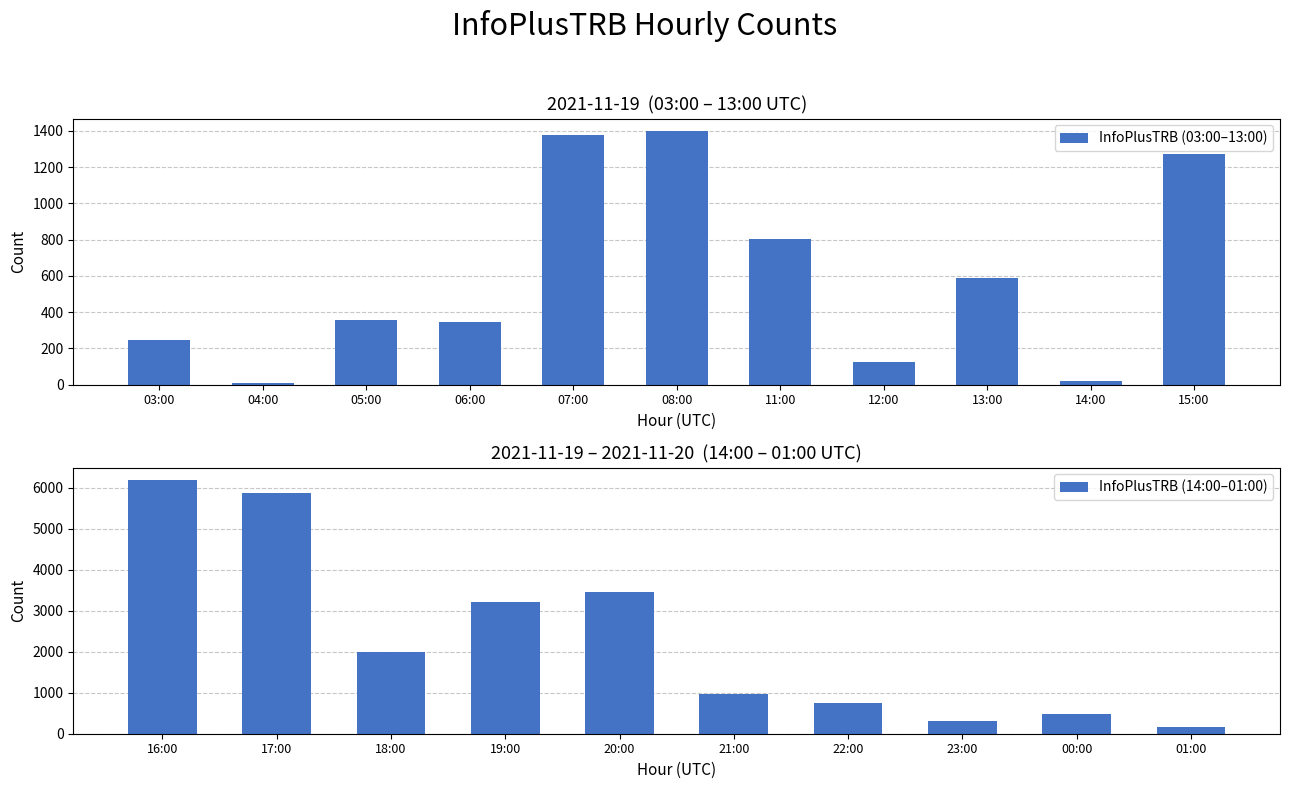

Reading right to left, what are all the values shown in this chart?

01:00=154	00:00=480	23:00=301	22:00=739	21:00=969	20:00=3454	19:00=3214	18:00=1983	17:00=5879	16:00=6182	15:00=1275	14:00=20	13:00=587	12:00=126	11:00=806	08:00=1398	07:00=1379	06:00=345	05:00=356	04:00=9	03:00=244